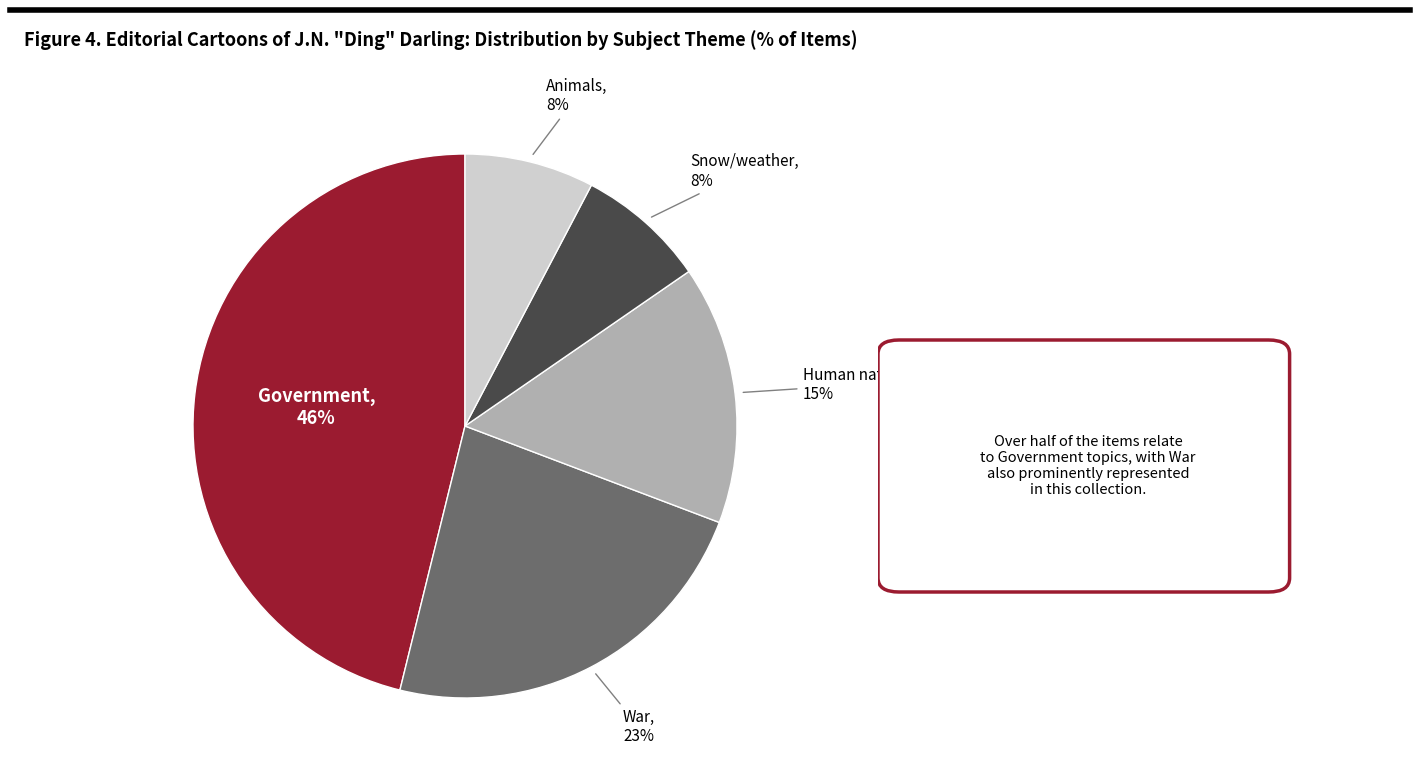

To the nearest percent, what is the average slice percentage?

20%